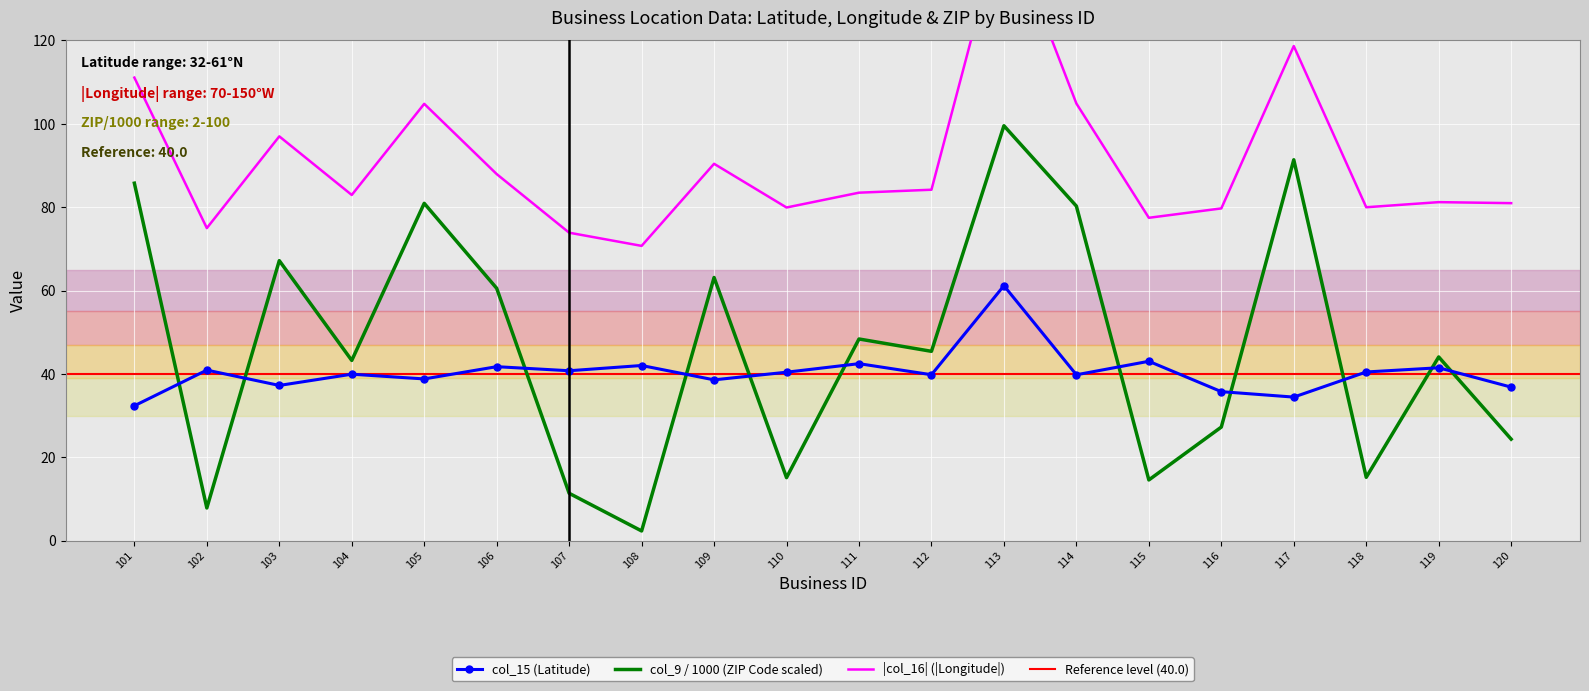

Which series has the largest total across all categories?

col_16